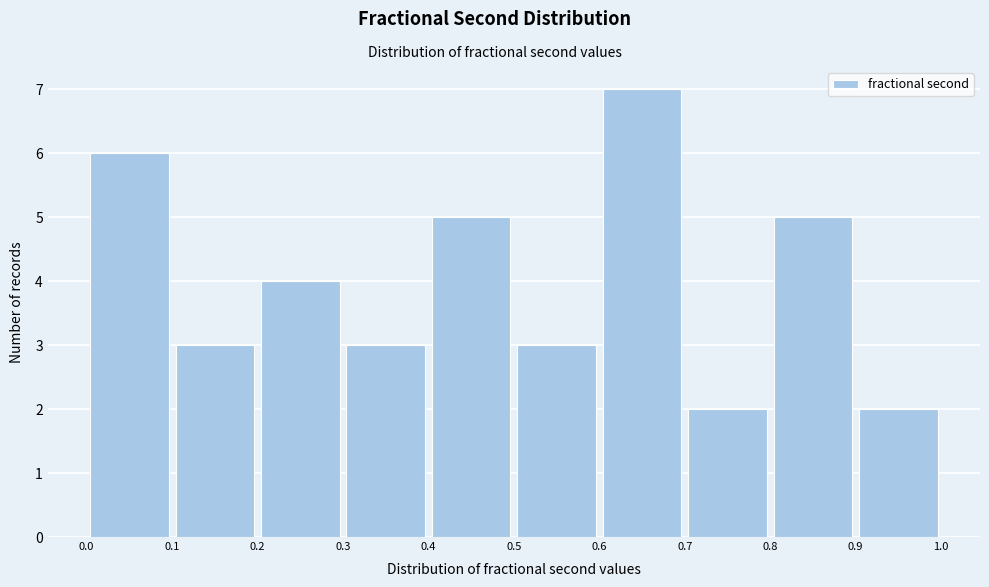

Which range on the x-axis has the tallest bar?

0.6 to 0.7